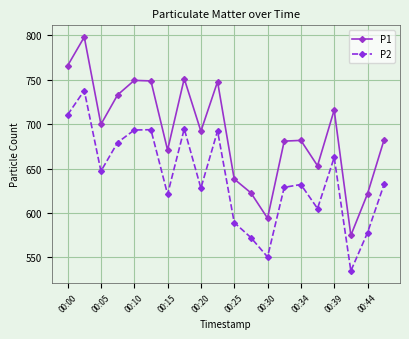

What is the lowest value of the P2 series?

534.9